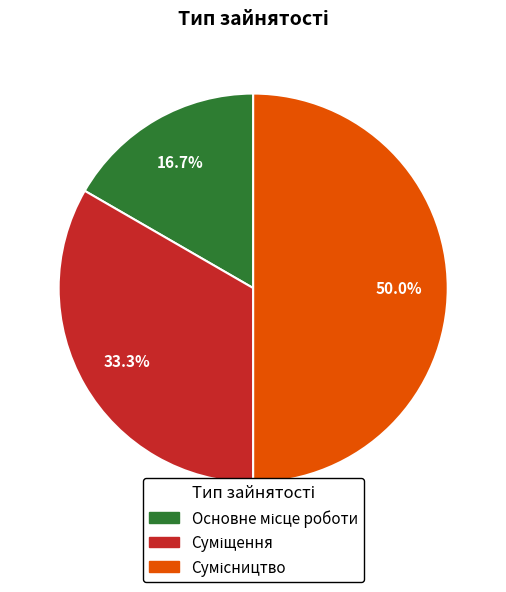

Which has a higher value, Суміщення or Основне місце роботи?

Суміщення